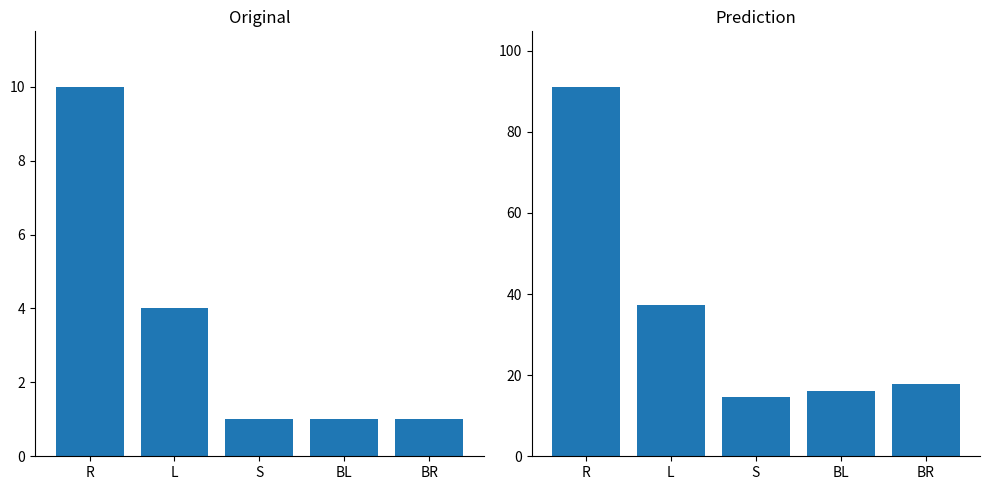

Reading left to right, extract all data points from this chart.

Count: 10.0	4.0	1.0	1.0	1.0
Miles: 91.1	37.3	14.6	16.0	17.7